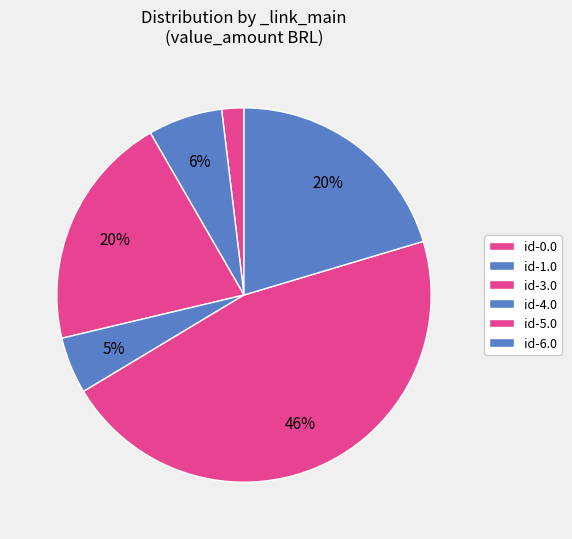

True or false: id-5.0 accounts for 46% of the total.

False